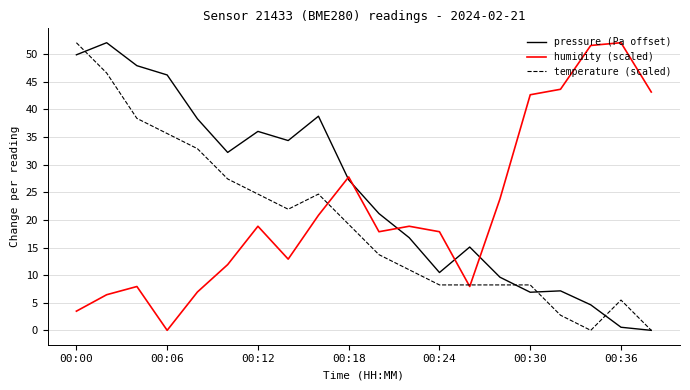

What is the greatest value displayed?

52.1